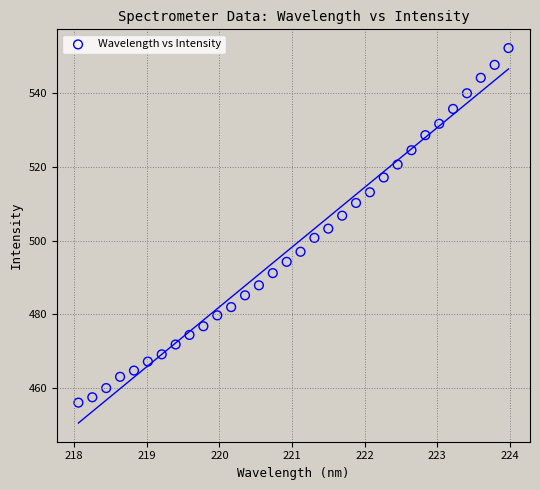

What is the range of X values (max minus min)?

5.9